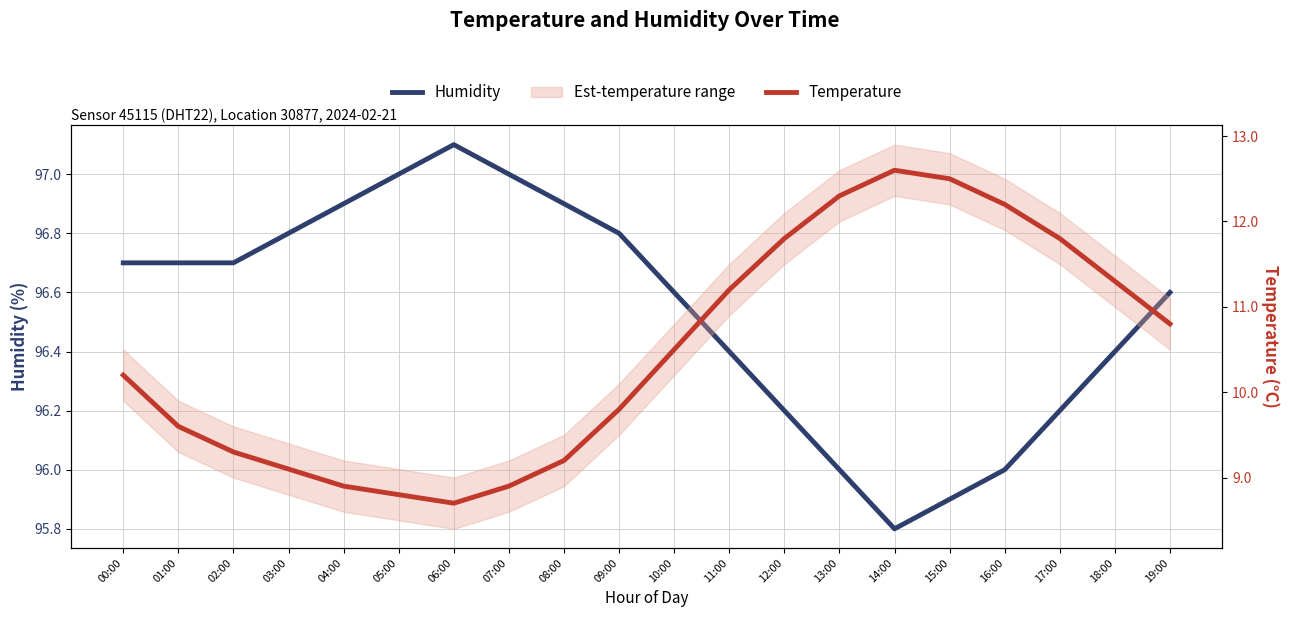

What is the value of the Humidity point at the 3rd from the left?

96.7